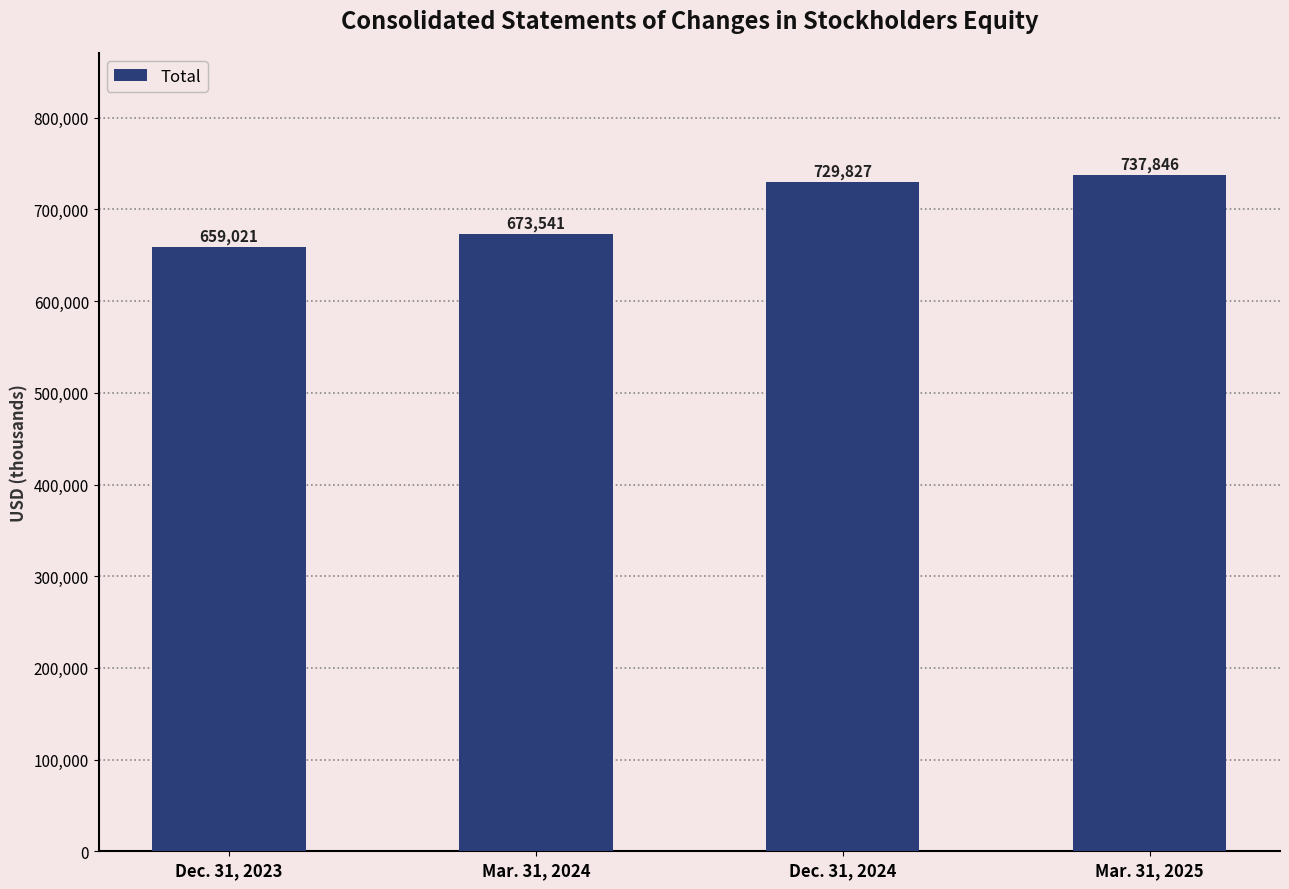

What is the label of the 2nd bar from the right?

Dec. 31, 2024